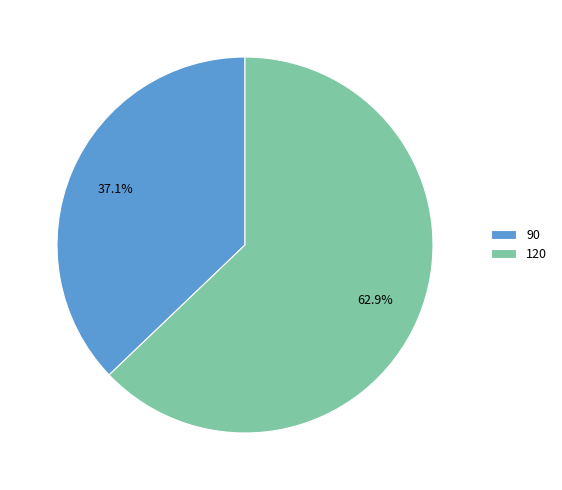

Approximately how many times larger is the value at 120 compared to 90?

1.7